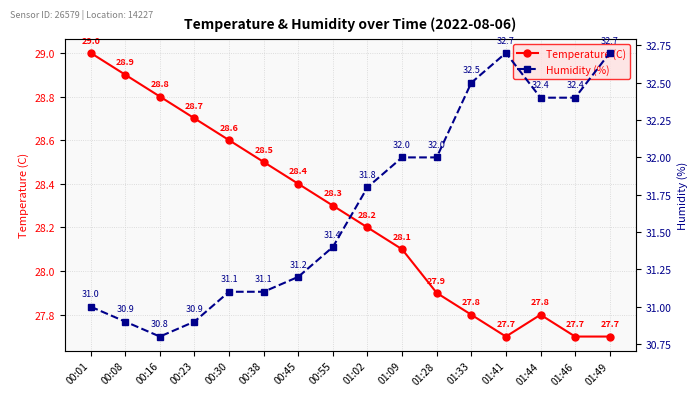

What is the average value of the Temperature (C) series?

28.3